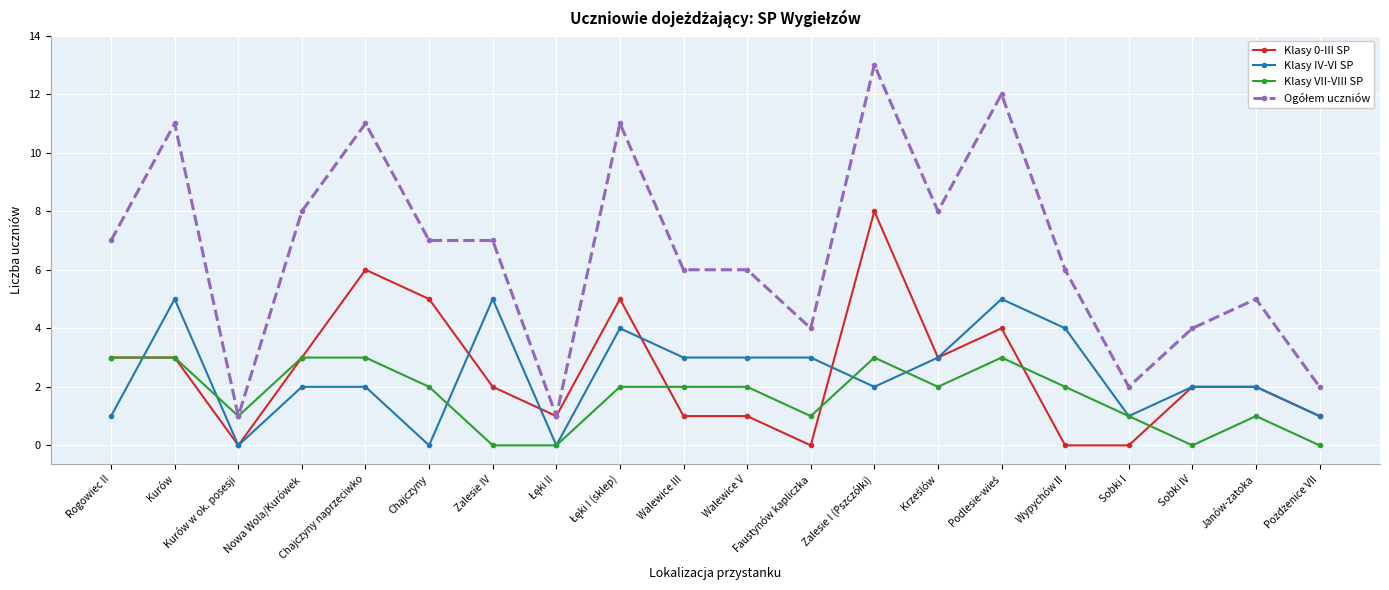

At which category does Klasy 0-III SP reach its first local valley?

Kurów w ok. posesji